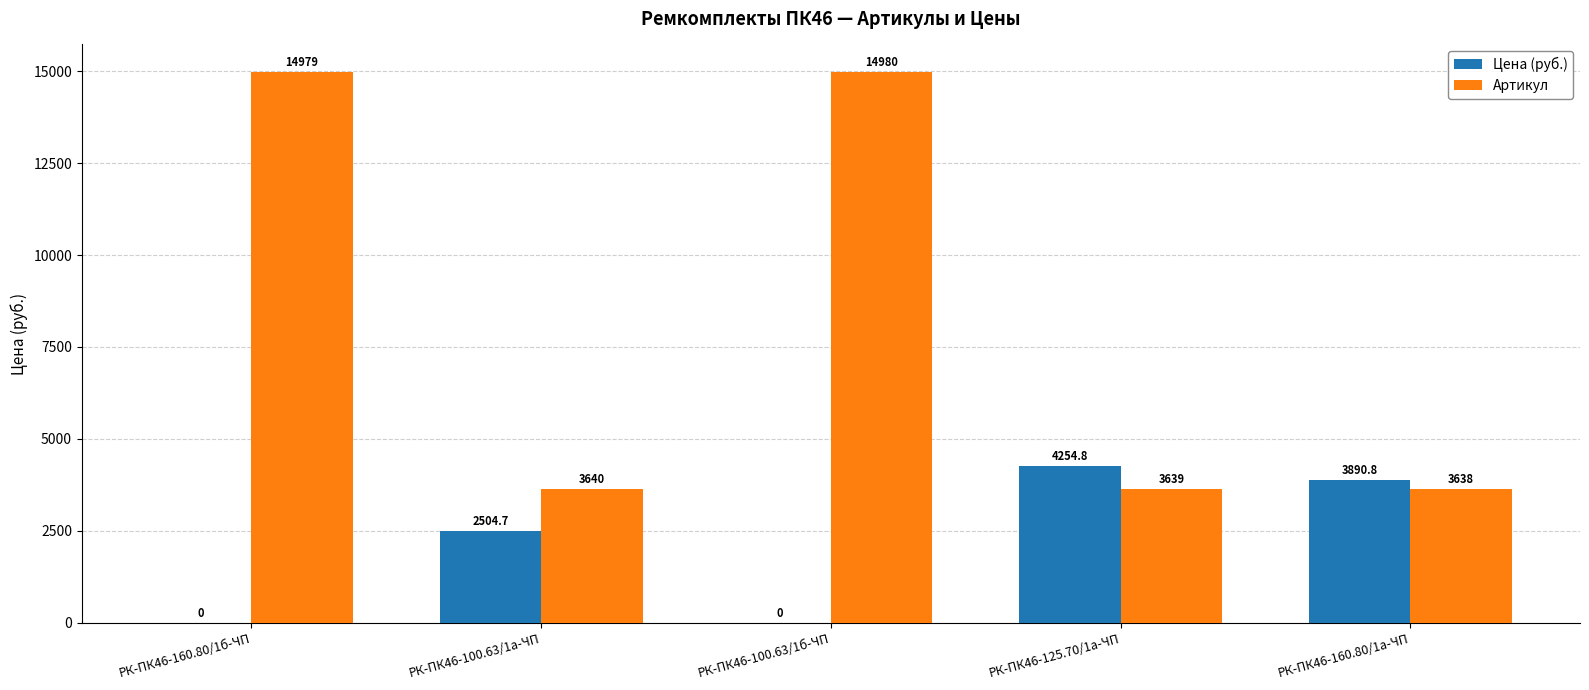

Reading left to right, transcribe all the data shown in this chart.

Цена (руб.): 0.0	2504.7	0.0	4254.8	3890.8
Артикул: 14979.0	3640.0	14980.0	3639.0	3638.0